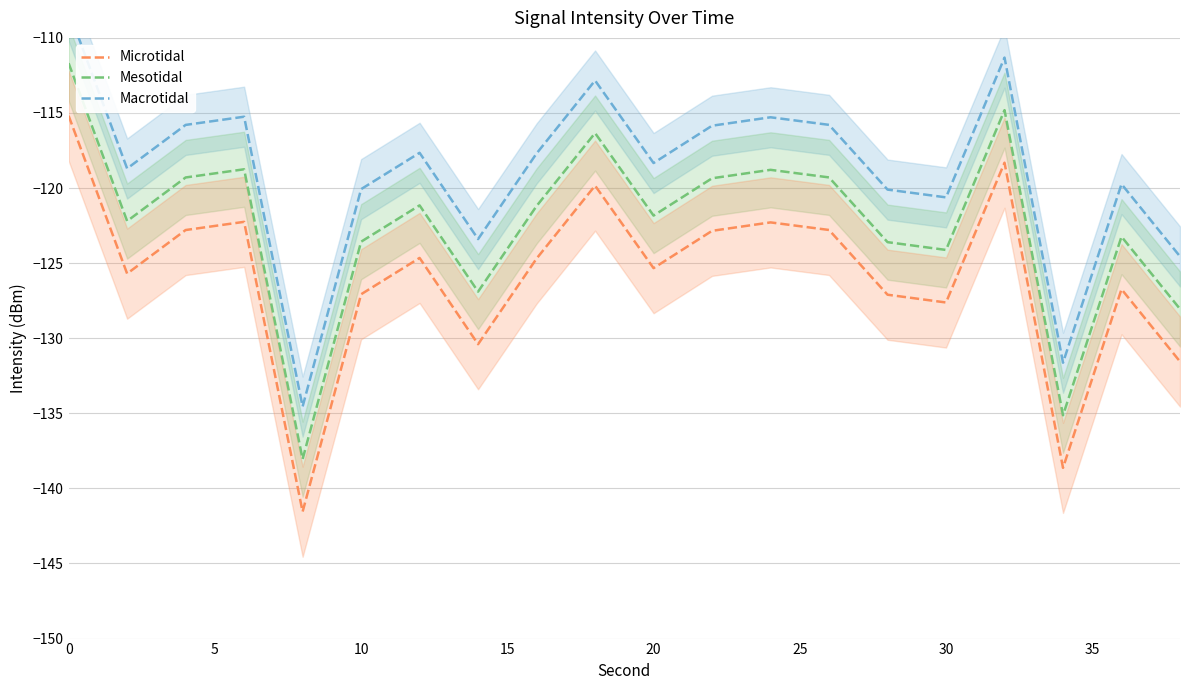

The value of Mesotidal at 0 is -156.6. True or false?

False